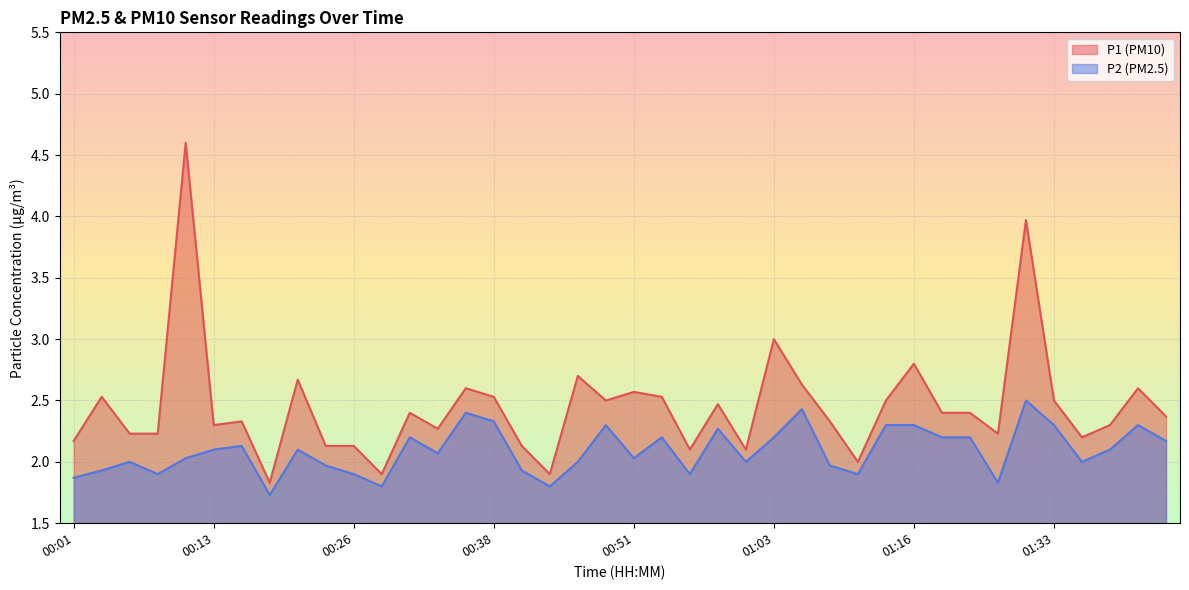

The P1 series shows 1.4 at 01:22. True or false?

False